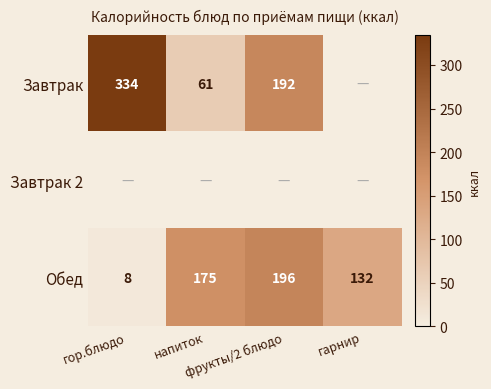

What is the maximum value for Обед?

196